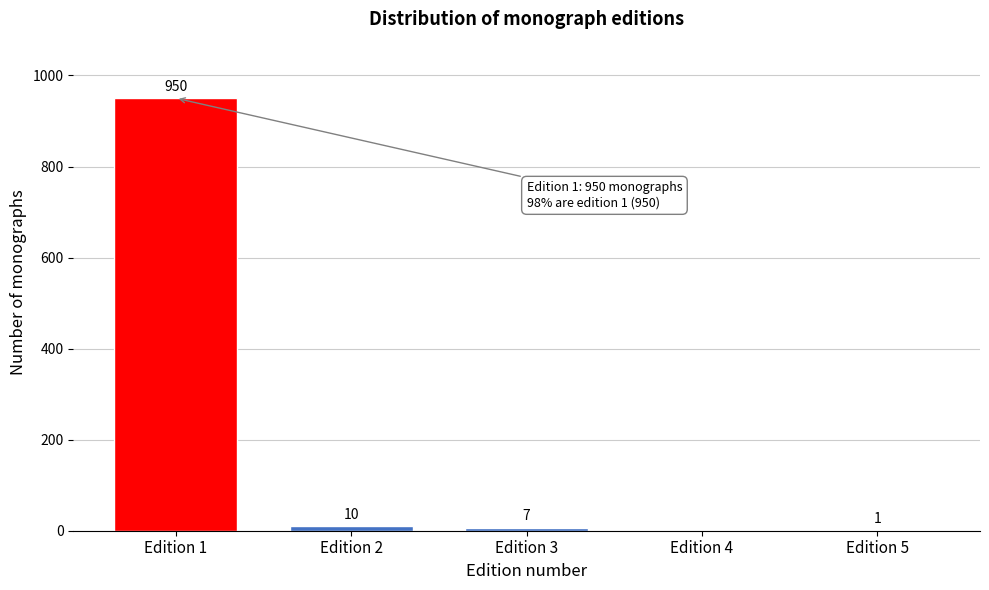

Reading left to right, transcribe all the data shown in this chart.

Edition 1=950	Edition 2=10	Edition 3=7	Edition 4=0	Edition 5=1